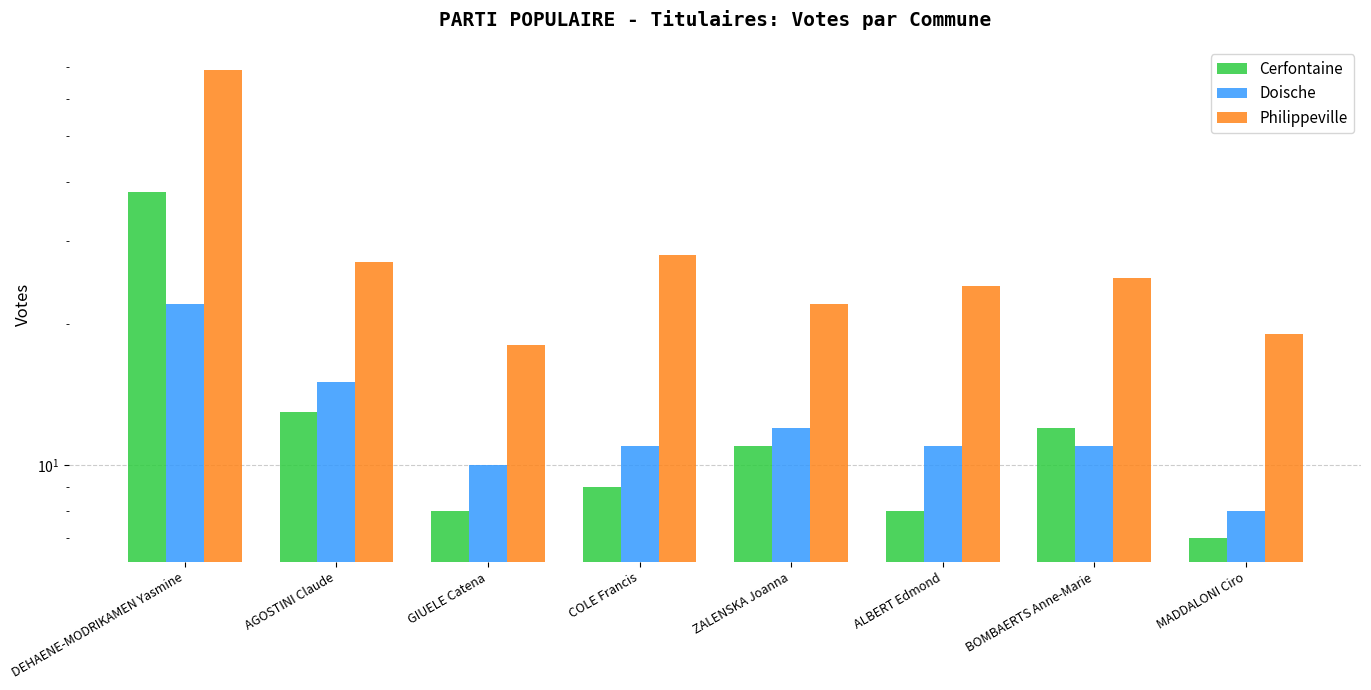

What is the difference between the second highest and minimum values in the Philippeville series?

10